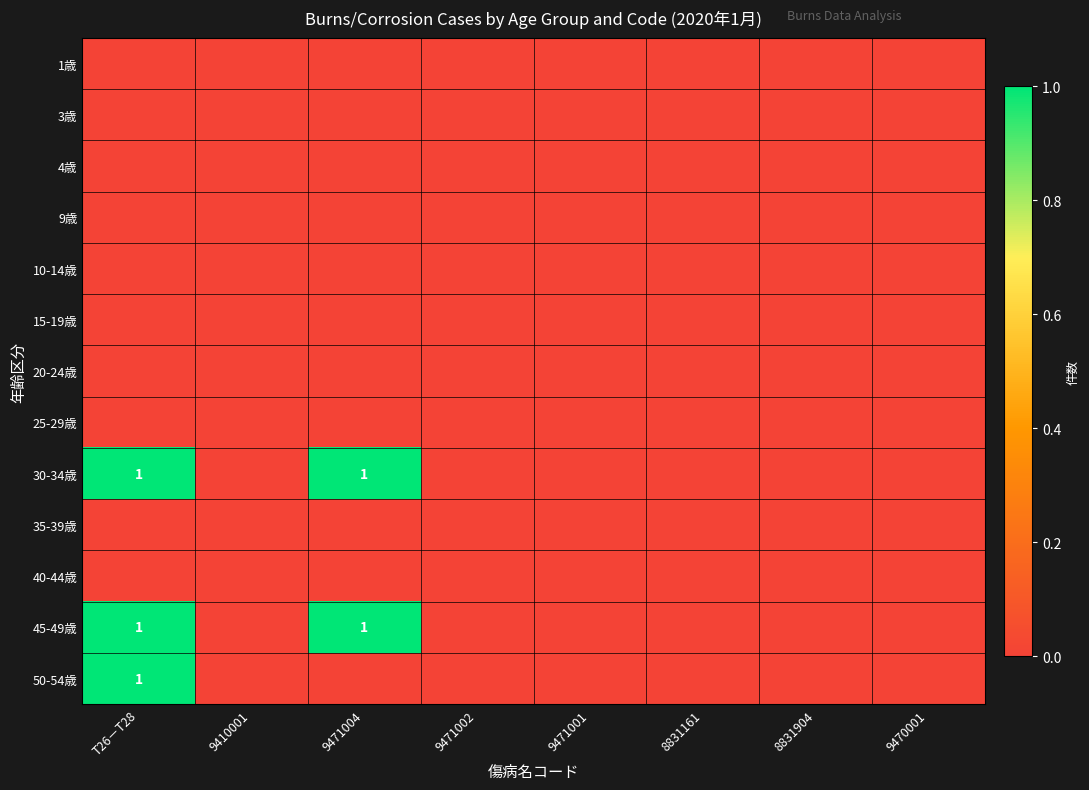

How many 30-34歳 values are between 0 and 1?

8